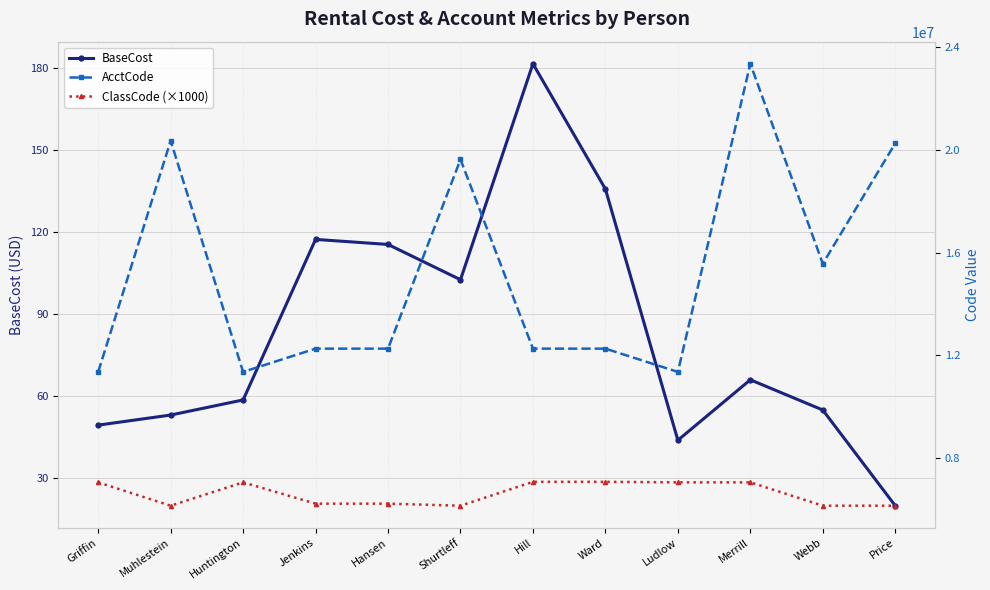

What is the label of the 1st point from the right?

Price